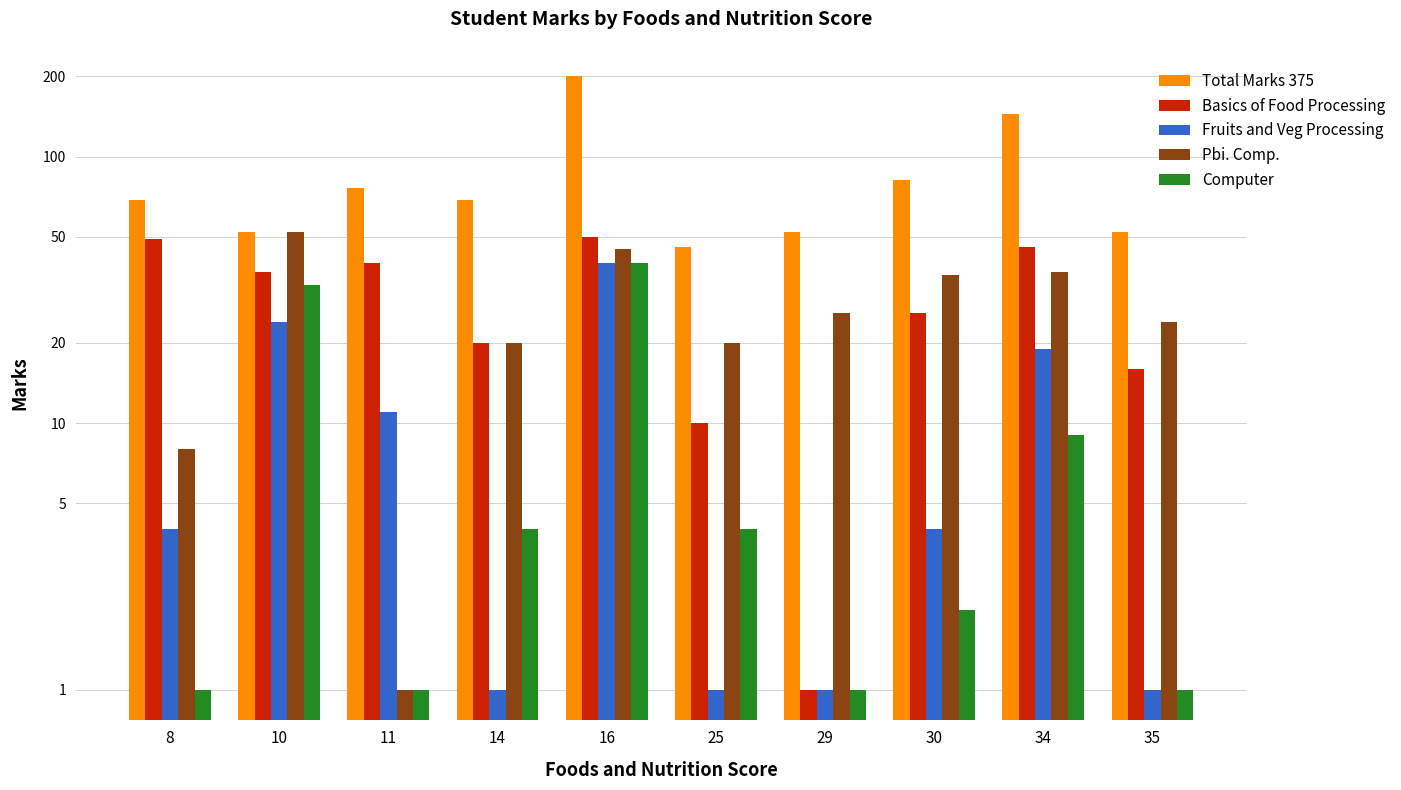

How many bars are there in each group?

5